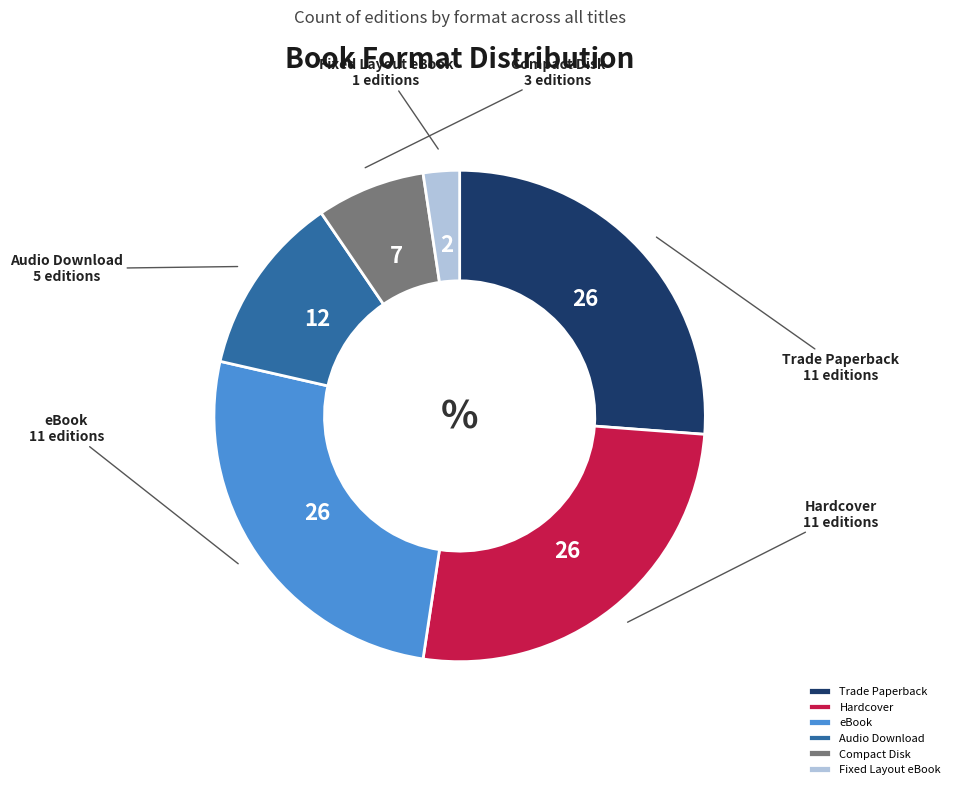

Is the sum of Trade Paperback and Fixed Layout eBook greater than half?

No